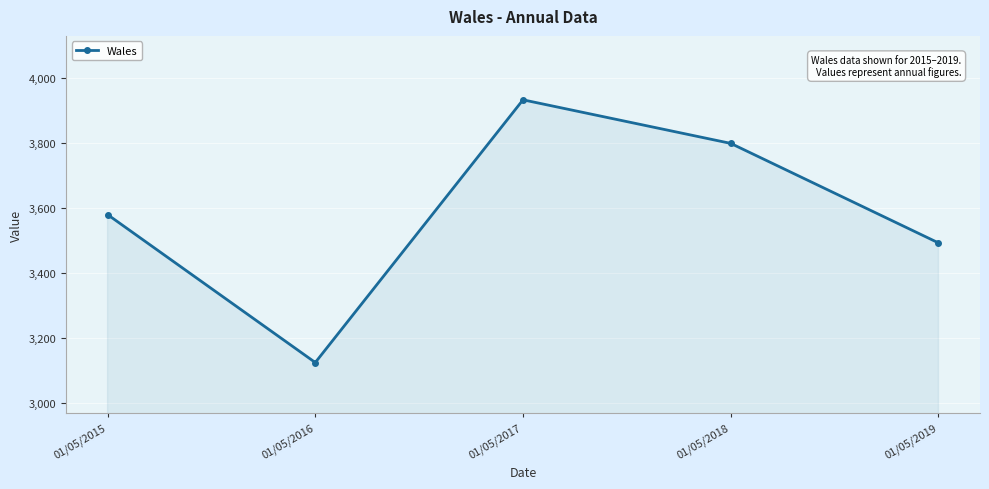

Reading left to right, list all the values displayed in this chart.

01/05/2015=3580	01/05/2016=3125	01/05/2017=3933	01/05/2018=3799	01/05/2019=3493